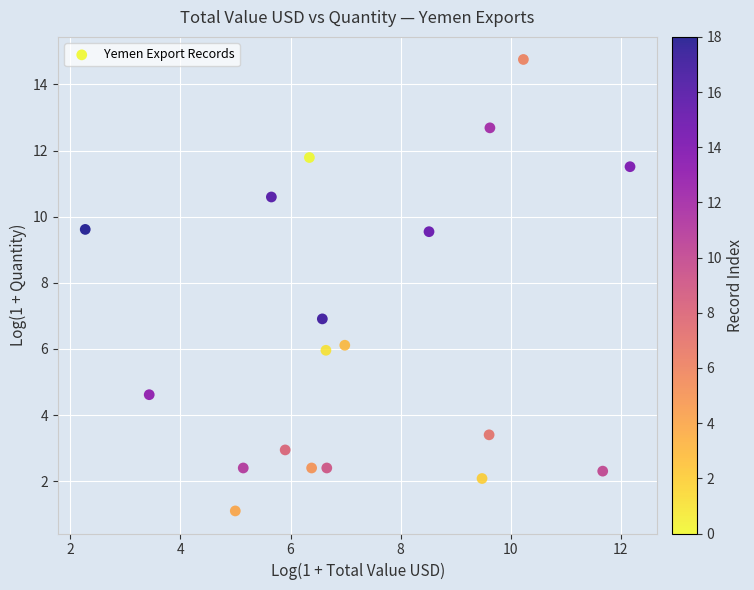

What is the range of Y values (max minus min)?

13.7